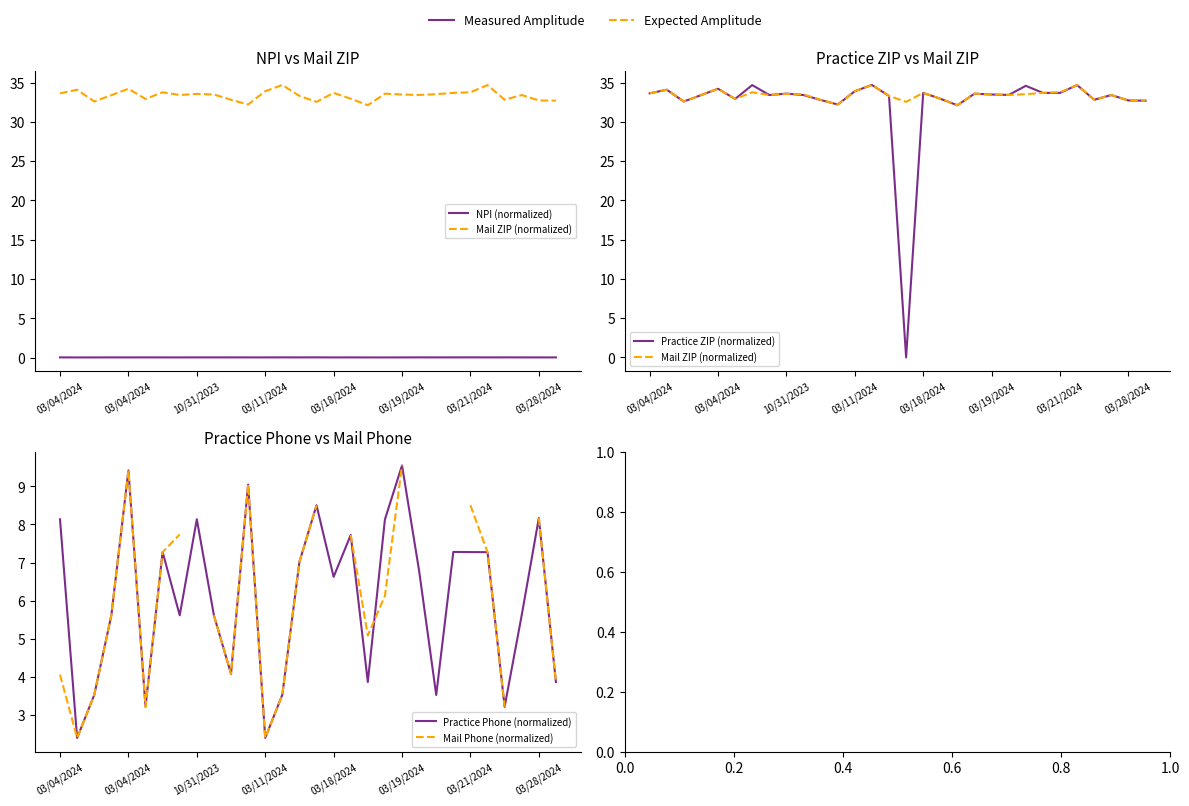

Where is the first local maximum for Practice ZIP (normalized)?

03/04/2024